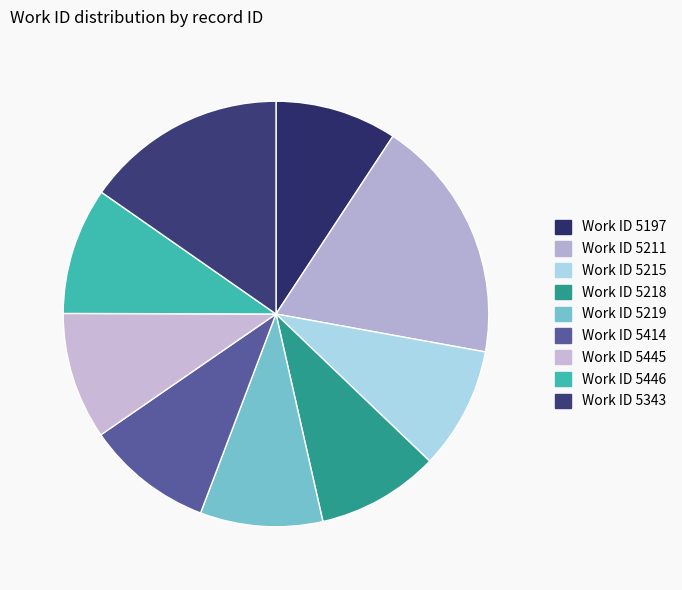

How many slices are in this pie chart?

9